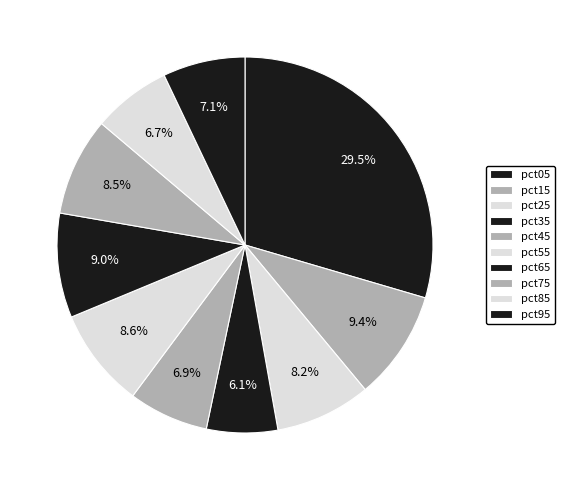

To the nearest percent, what percentage of the pie is pct85?

7%